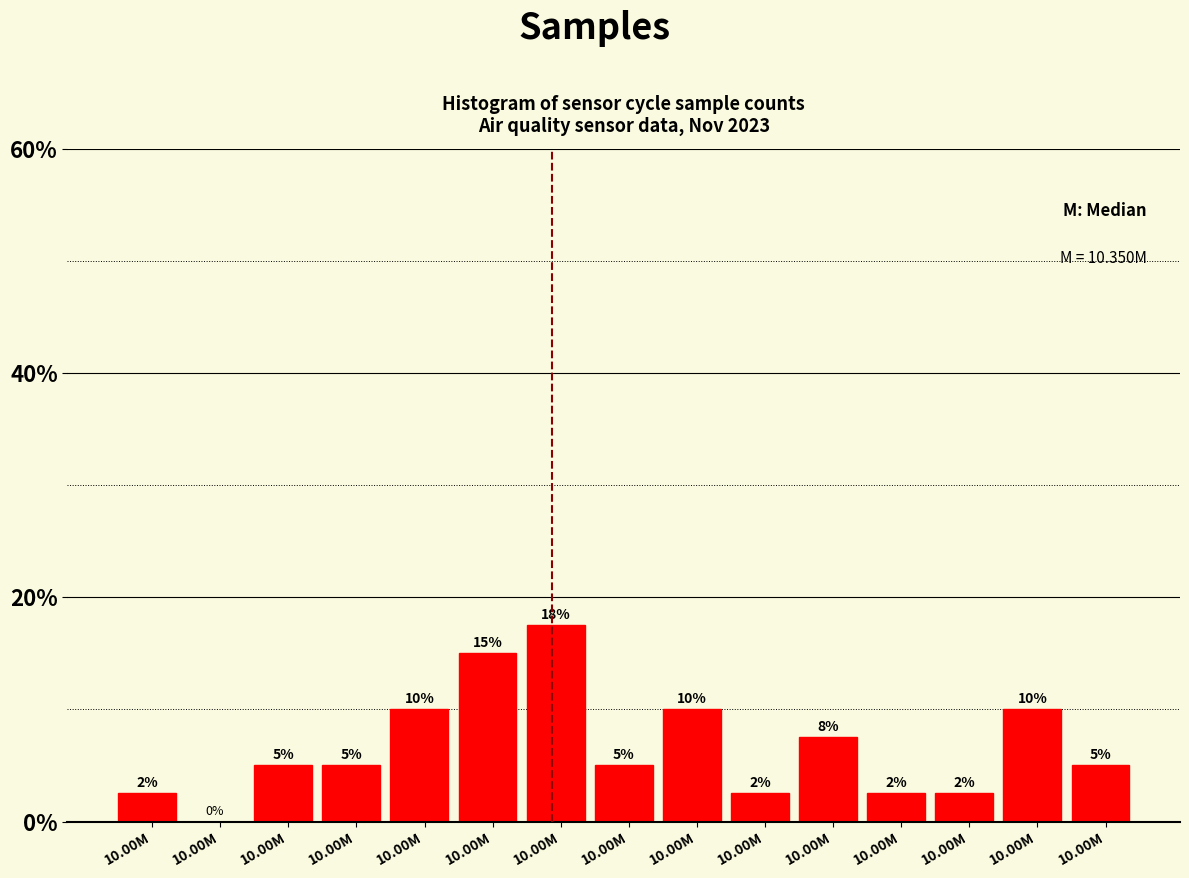

How many values are above zero?

14